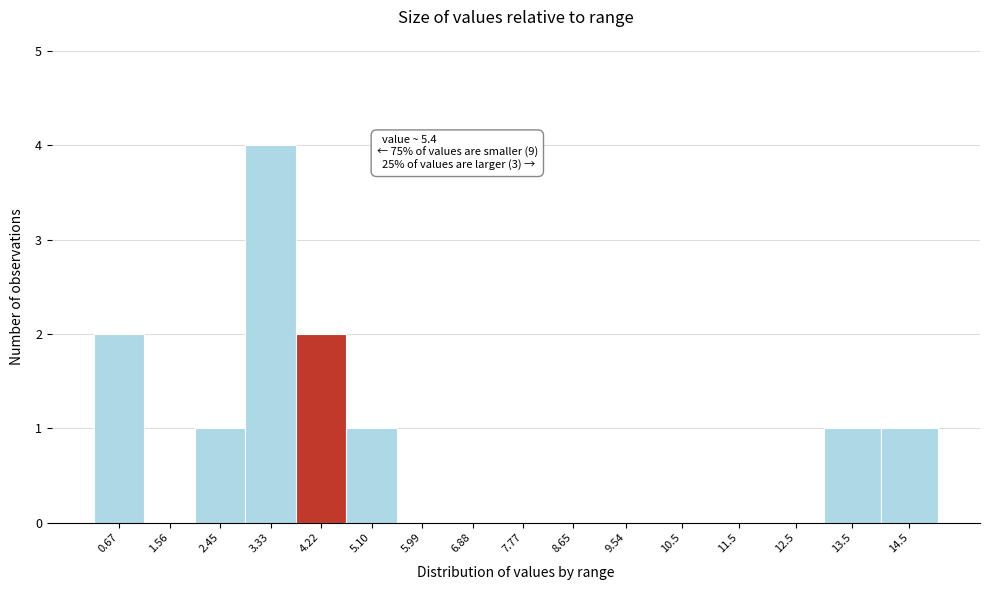

Reading left to right, list all the values displayed in this chart.

0.67=2	1.56=0	2.45=1	3.33=4	4.22=2	5.10=1	5.99=0	6.88=0	7.77=0	8.65=0	9.54=0	10.5=0	11.5=0	12.5=0	13.5=1	14.5=1